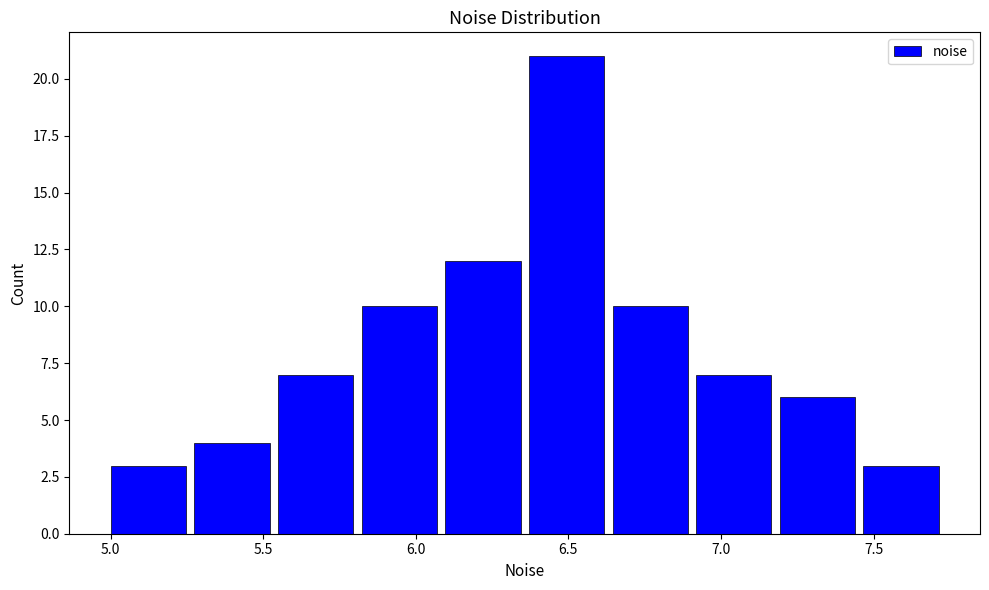

Which range on the x-axis has the tallest bar?

6.35 to 6.65